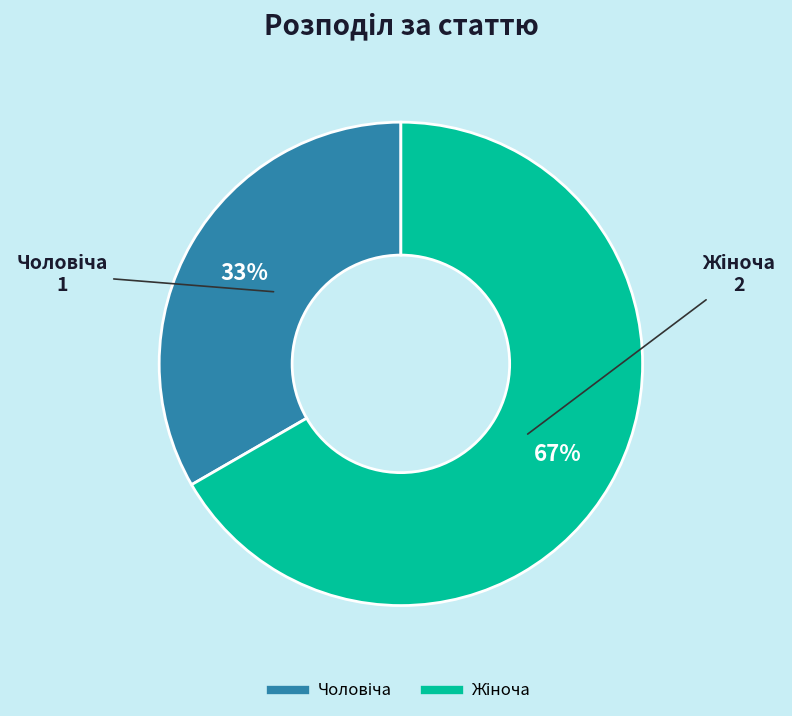

Is there any slice that represents more than half of the pie?

Yes